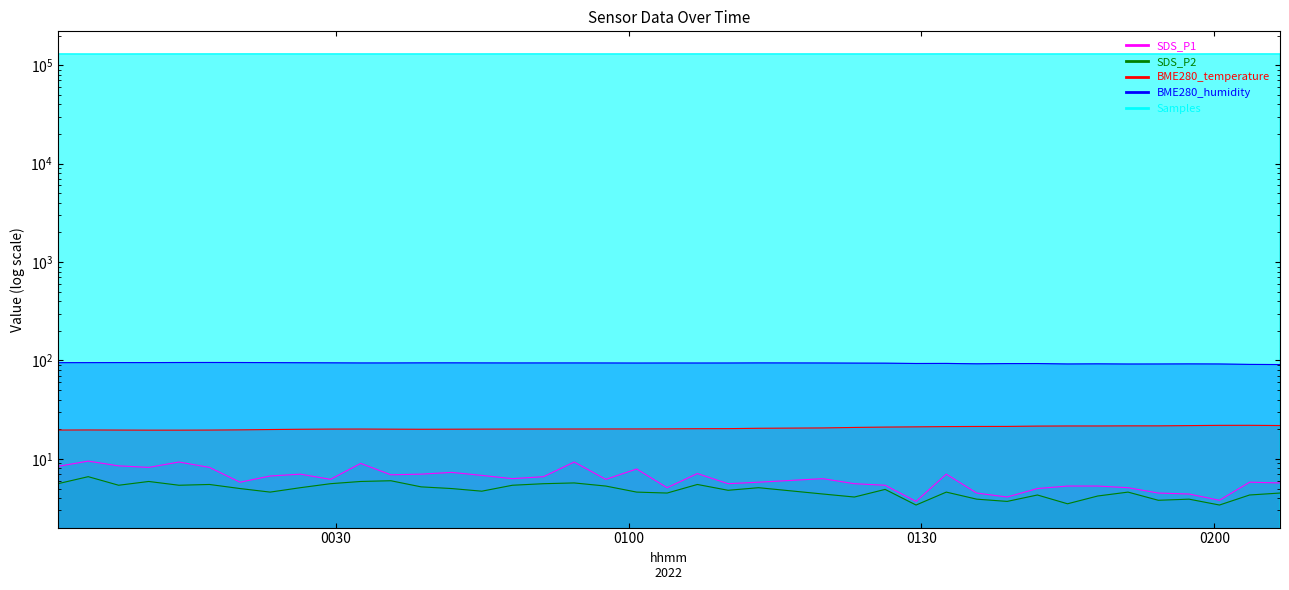

At which label does BME280_temperature reach its minimum?

2022/08/24 00:10:51